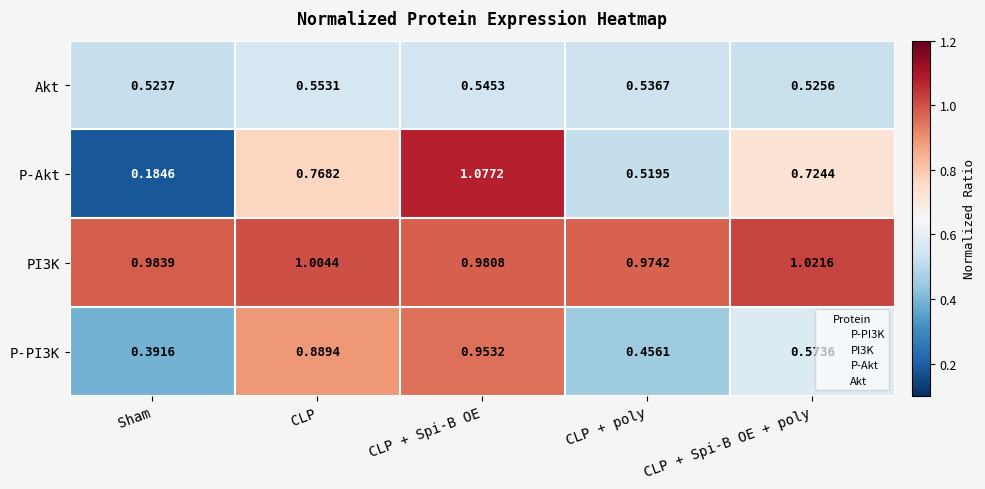

At which label does Akt reach its minimum?

Sham